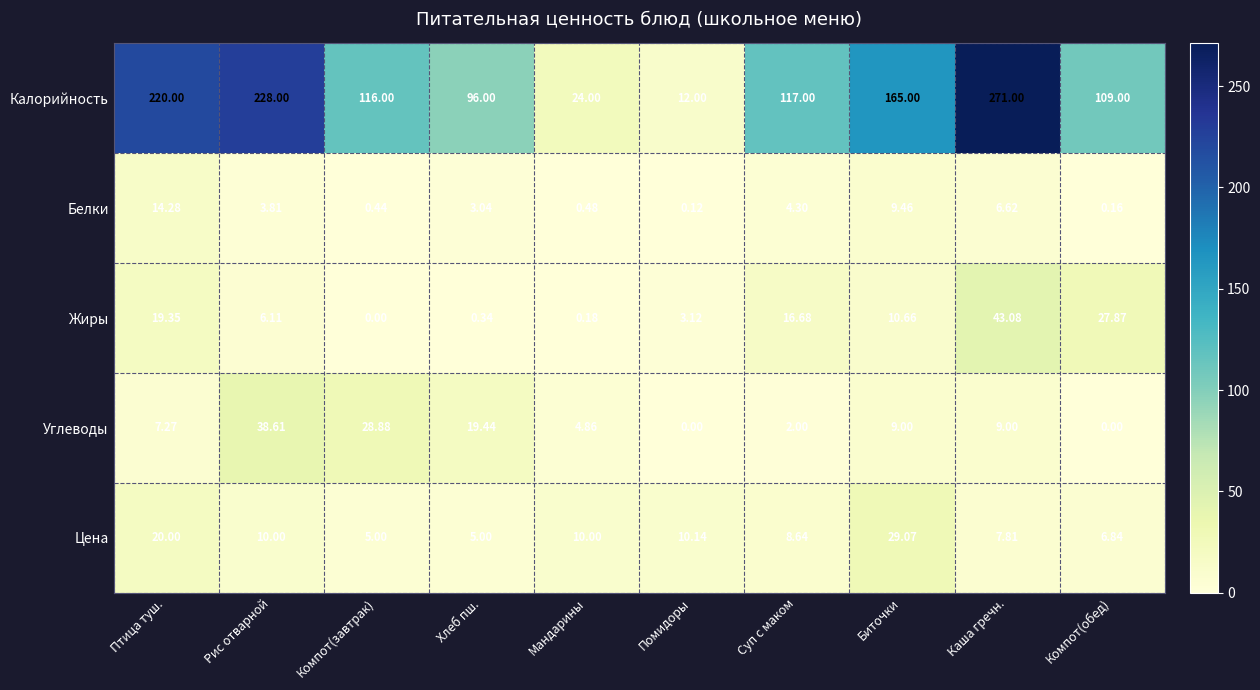

Which series has the largest range (max minus min)?

Калорийность